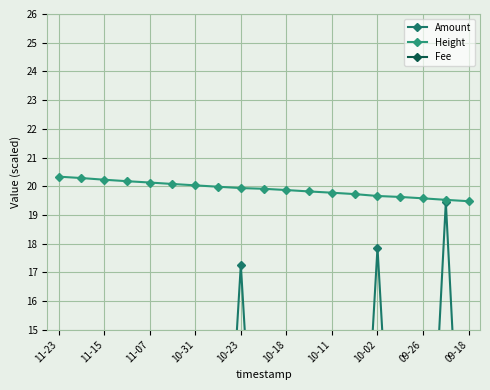

True or false: Height has a value of 20.1 at 11-07.

True